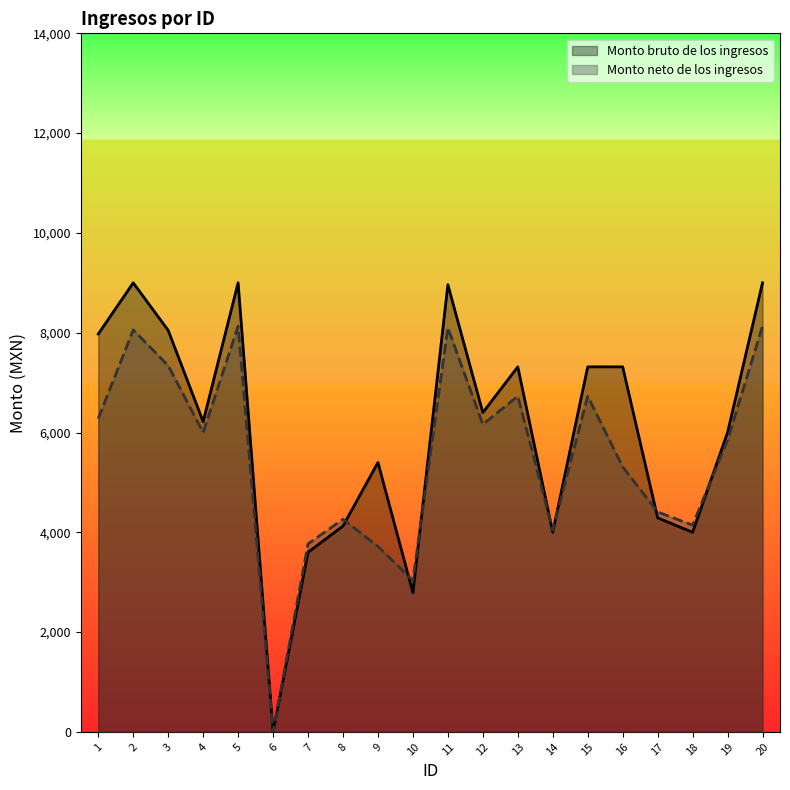

What is the average value of the Monto neto de los ingresos series?

5510